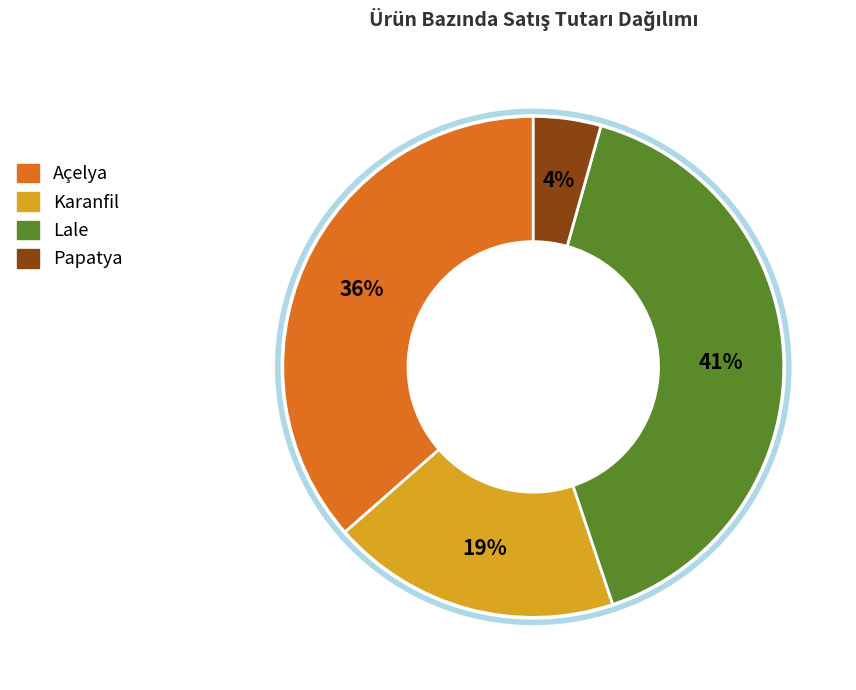

Combined, do Açelya and Papatya account for over 50%?

No